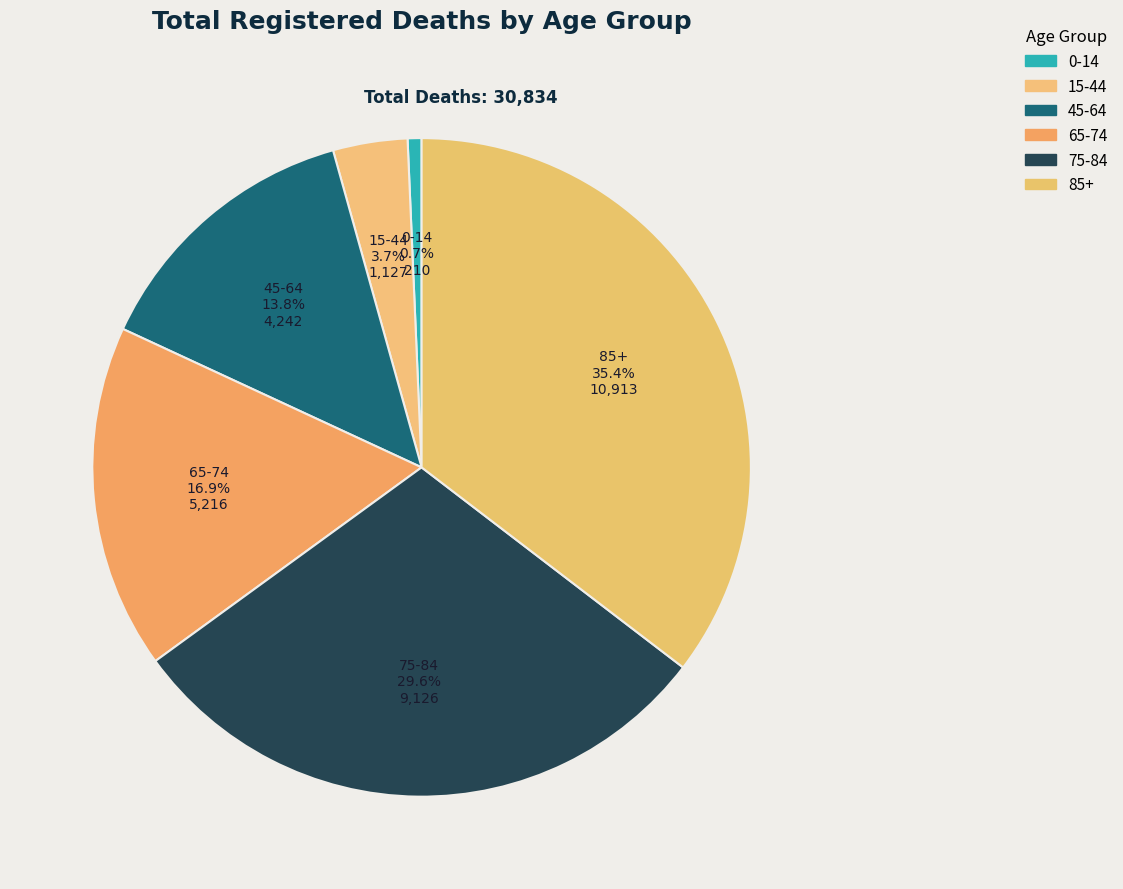

Is 0-14 the majority of the pie?

No